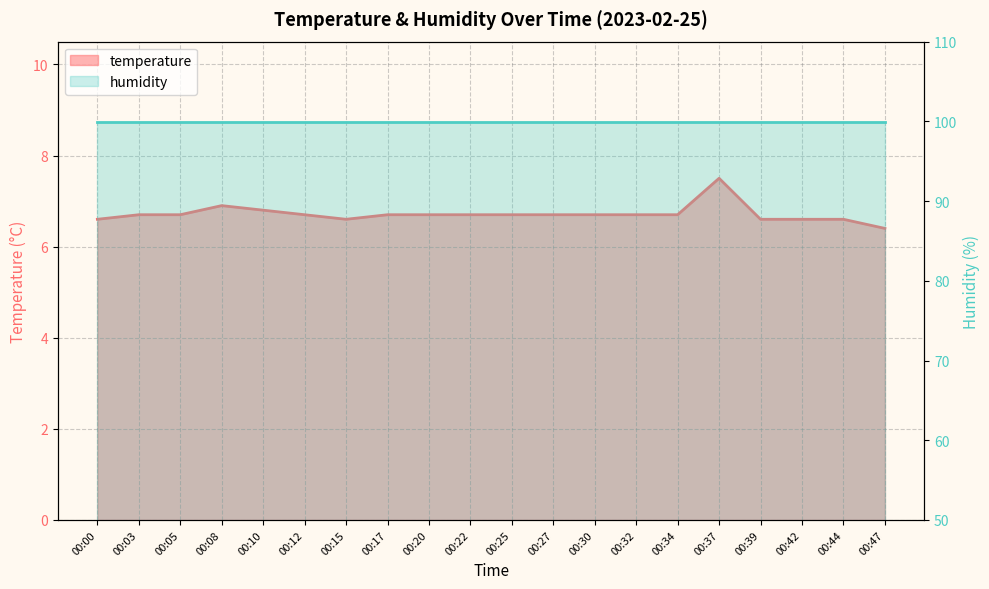

The value at 00:08 is 11.3. True or false?

False